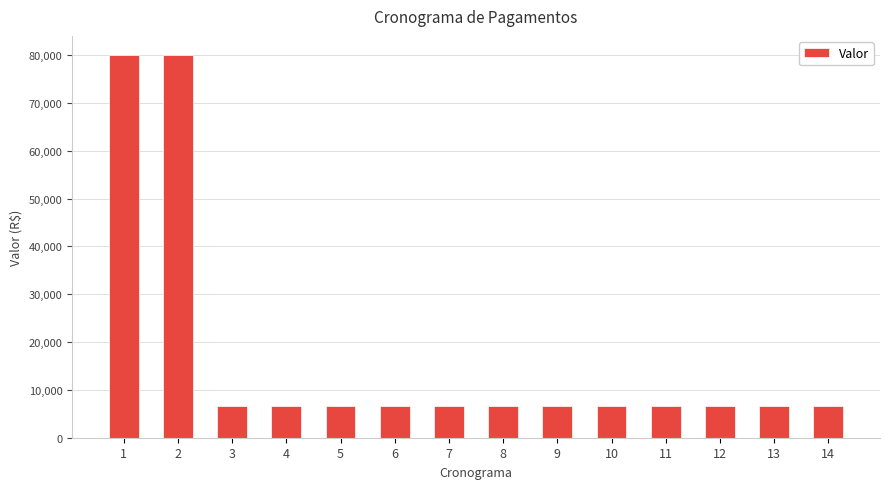

What is the value of the 9th bar from the left?

6666.7